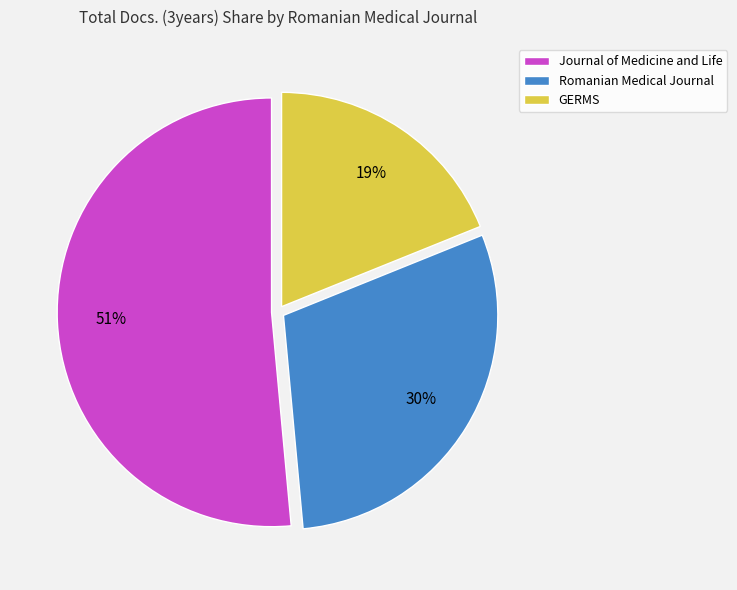

Does Romanian Medical Journal represent more than half of the total?

No